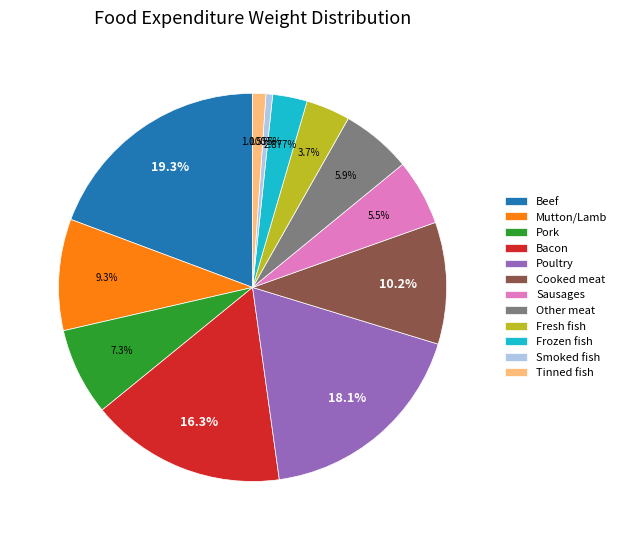

Which slice is the smallest?

Smoked fish